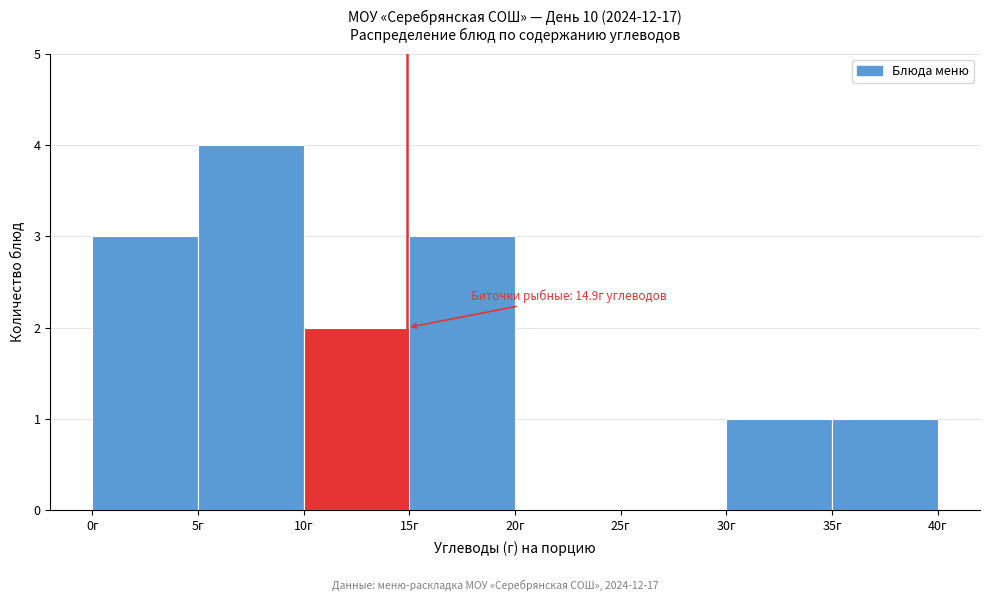

Over which range of the x-axis is the bar tallest?

5 to 10